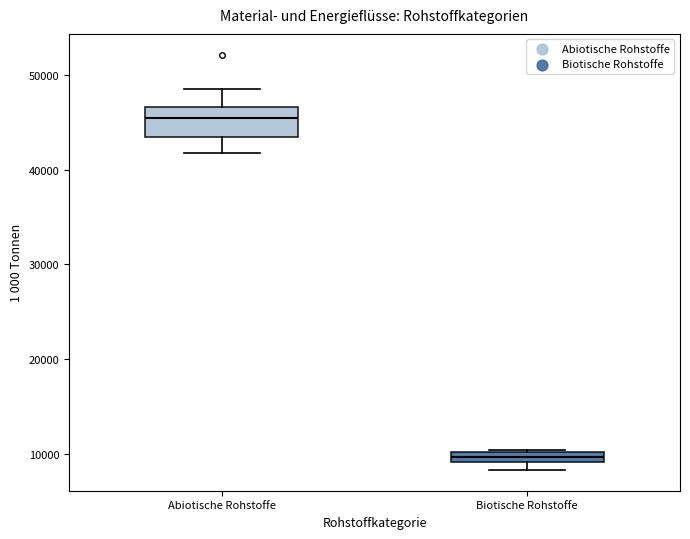

Which box is the tallest, from its lower edge to its upper edge?

Abiotische Rohstoffe